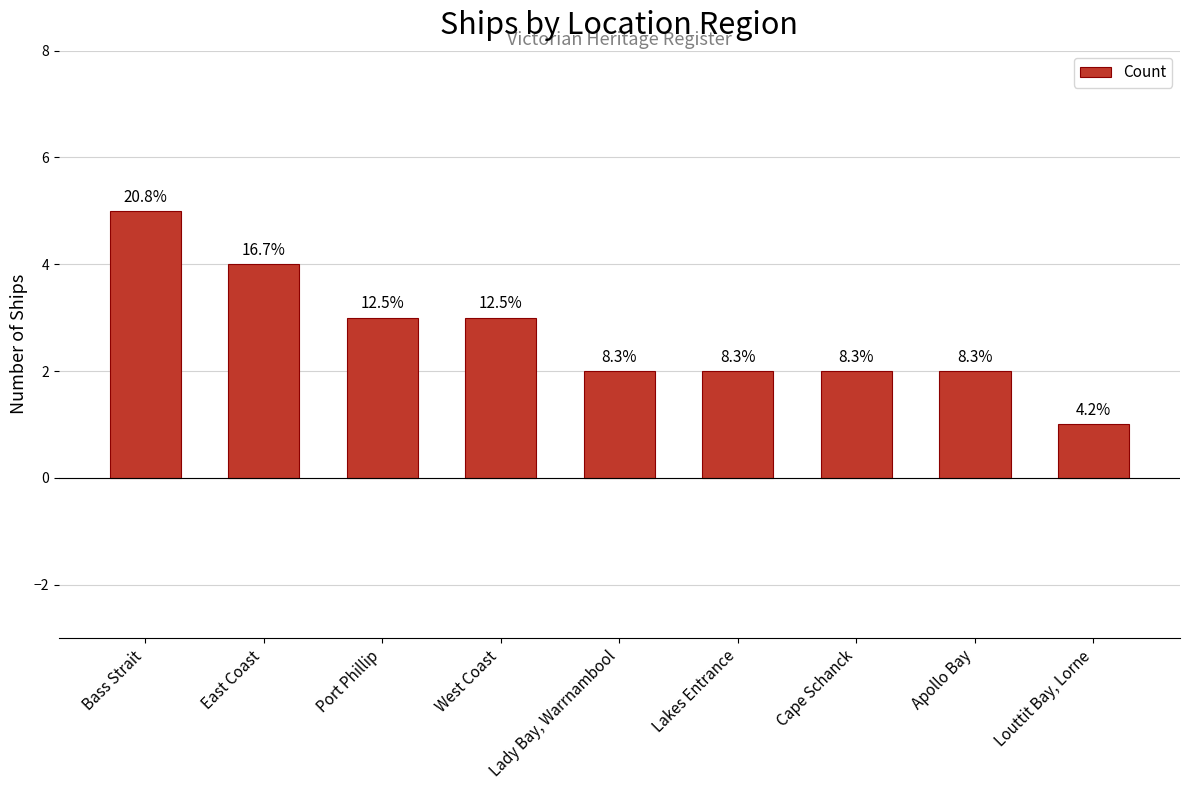

Reading left to right, what are all the values shown in this chart?

5	4	3	3	2	2	2	2	1